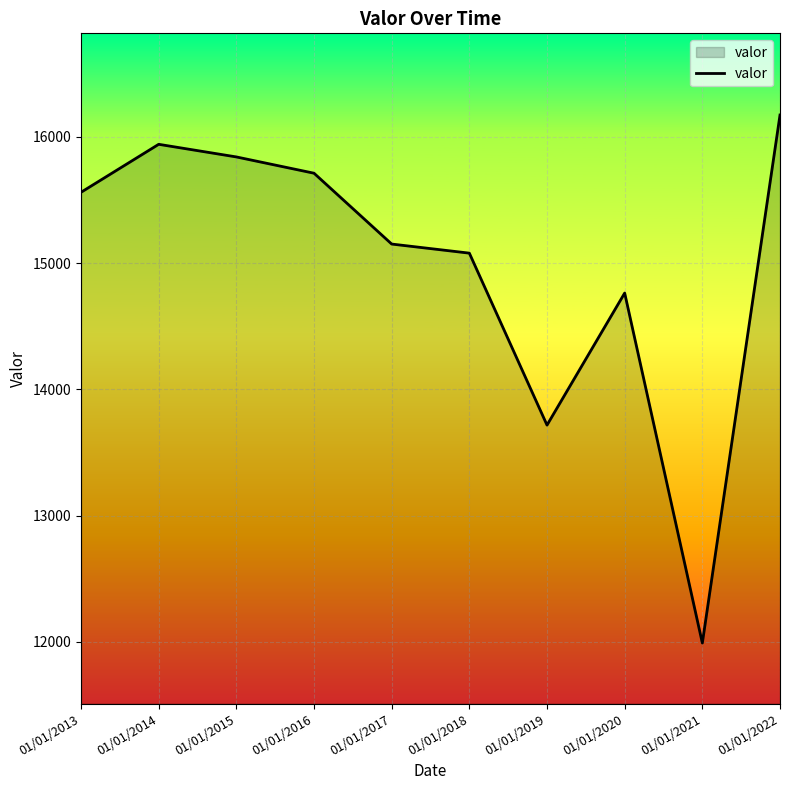

List the labels in order of value, smallest first.

01/01/2021, 01/01/2019, 01/01/2020, 01/01/2018, 01/01/2017, 01/01/2013, 01/01/2016, 01/01/2015, 01/01/2014, 01/01/2022